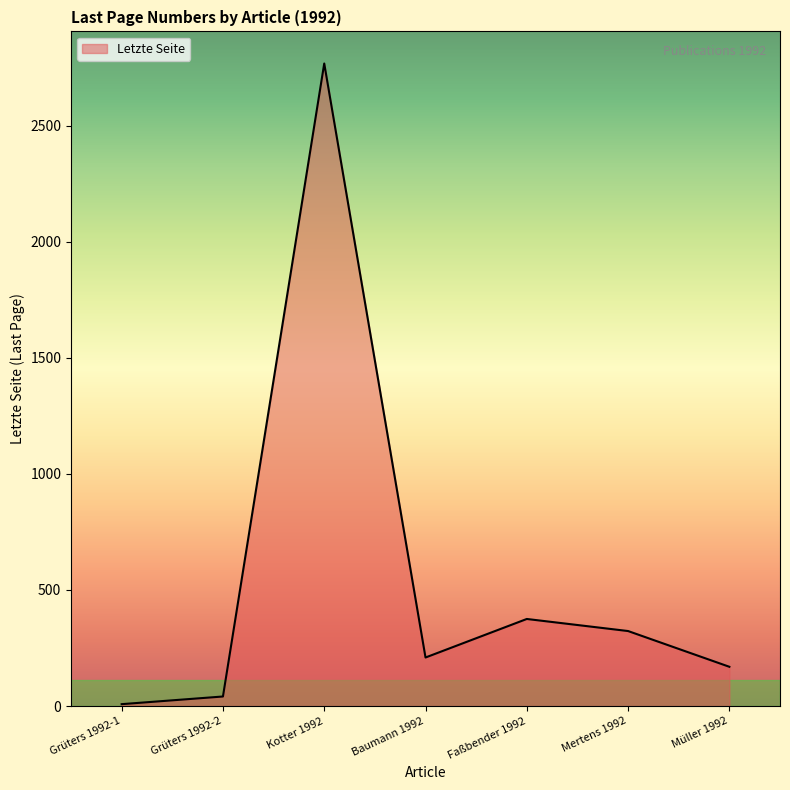

Count the number of categories in the chart.

7